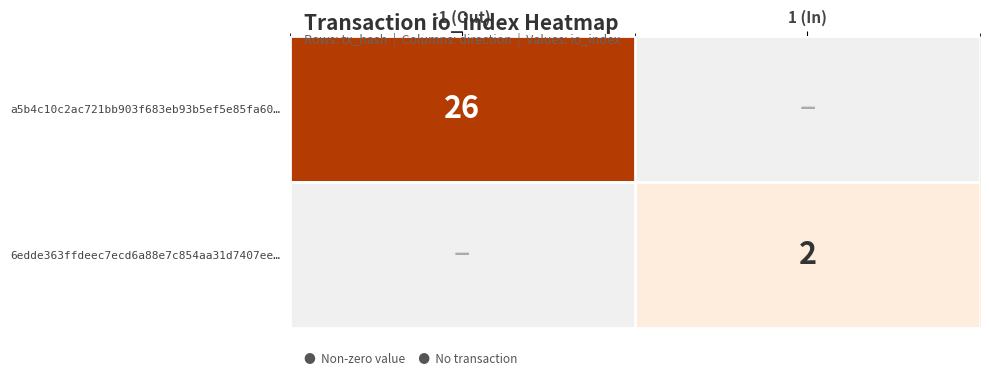

True or false: a5b4c10c2ac721bb903f683eb93b5ef5e85fa60… has a value of 26 at -1 (Out).

True